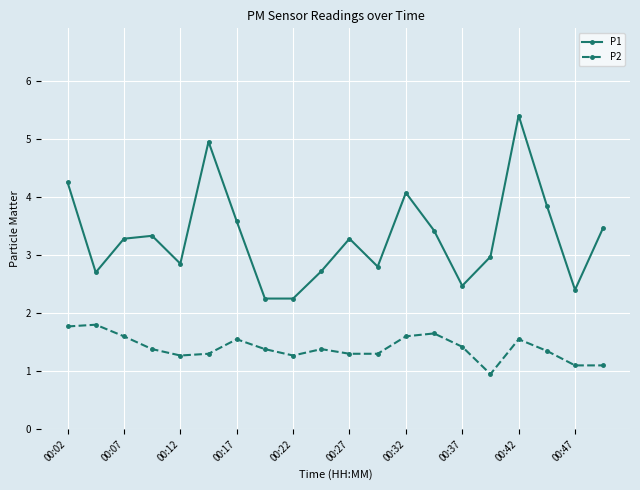

What is the sum of all P1 values?

66.3